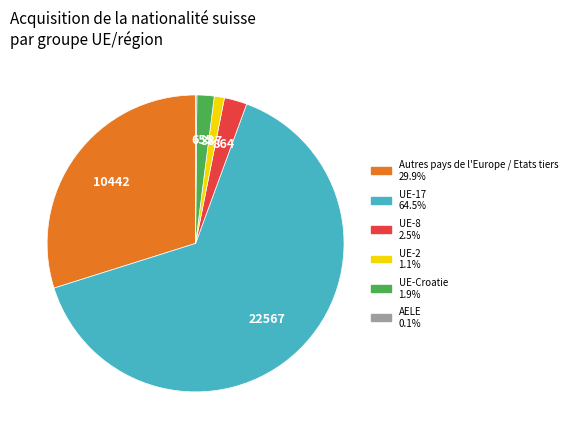

Does any single category account for the majority?

Yes